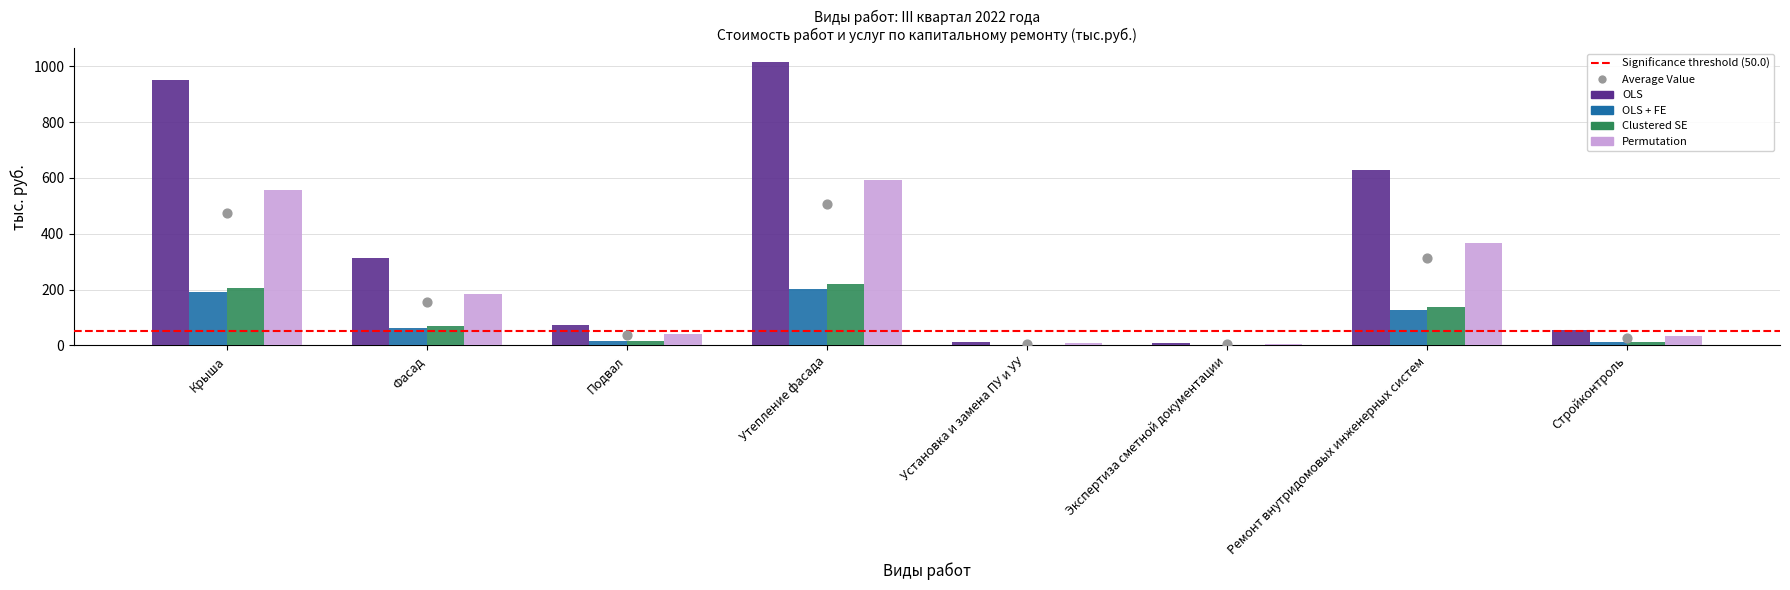

Which series has the widest spread of Y values?

OLS